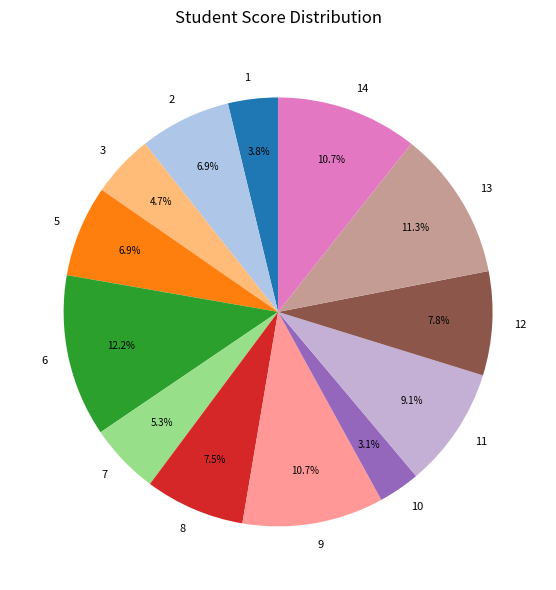

What percentage is NOT represented by 14?

89.3%